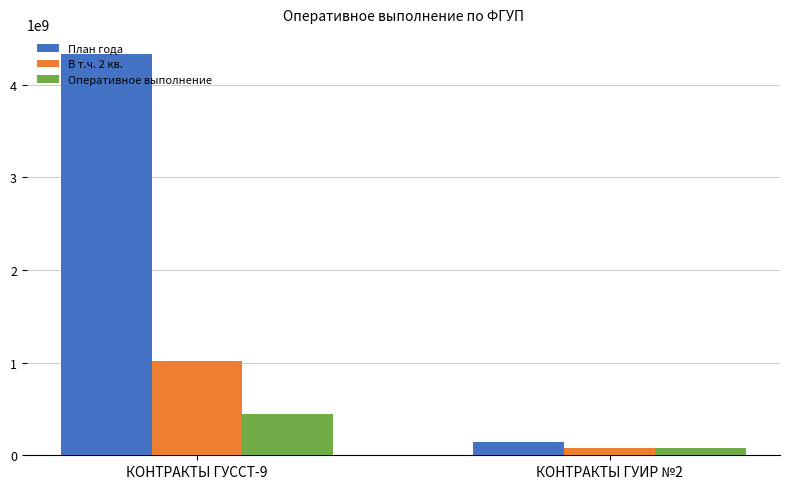

Rank the categories by Оперативное выполнение value from lowest to highest.

КОНТРАКТЫ ГУИР №2, КОНТРАКТЫ ГУССТ-9